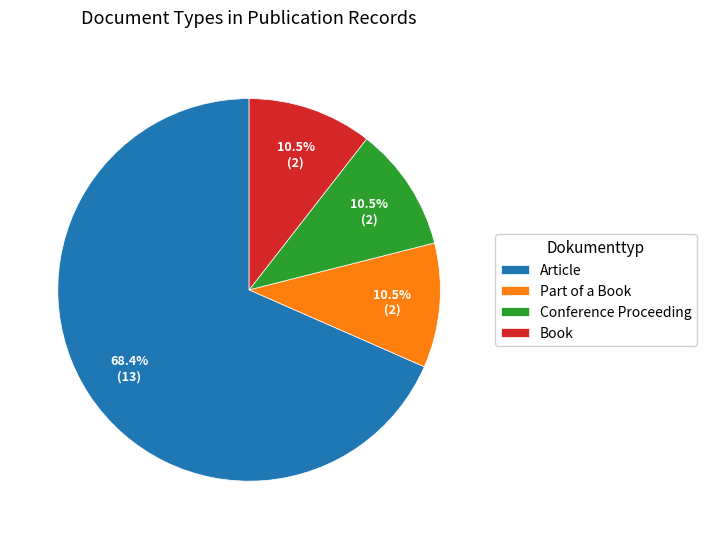

Is there a majority slice in this chart?

Yes